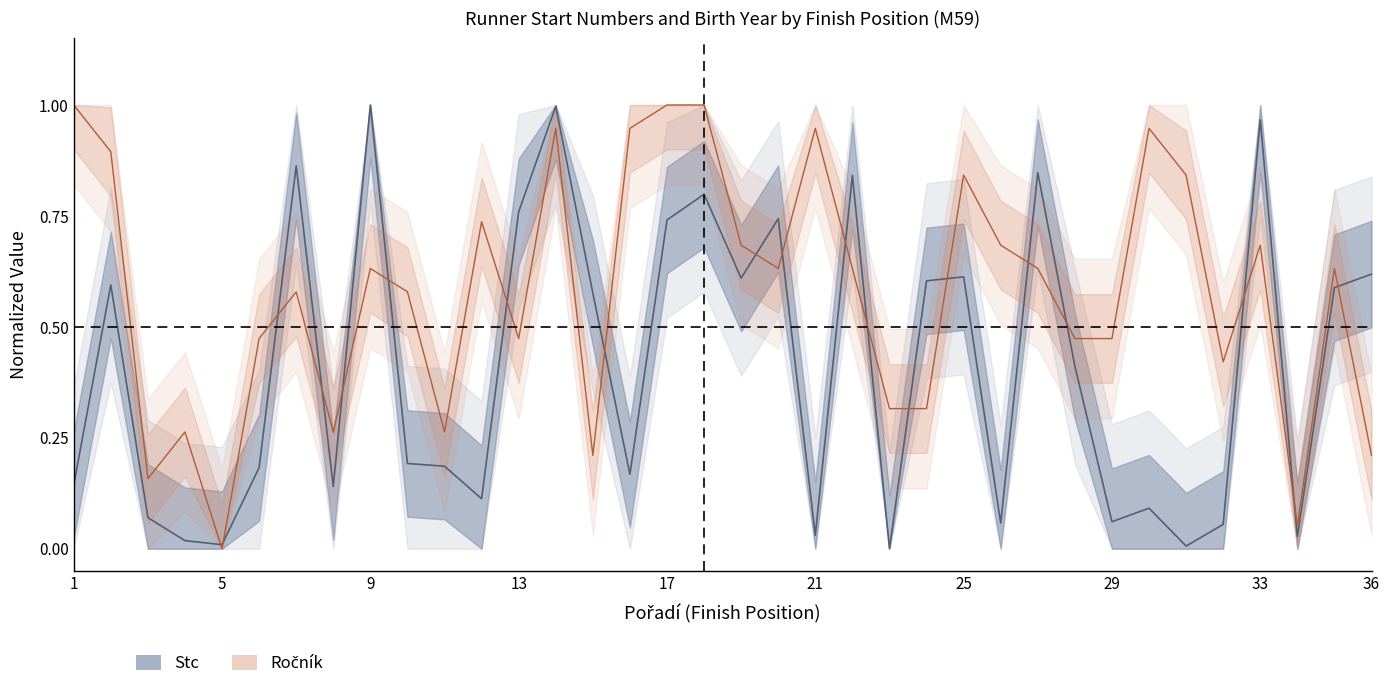

After their last crossing, which series has the higher values: Stc or Rocnik?

Stc